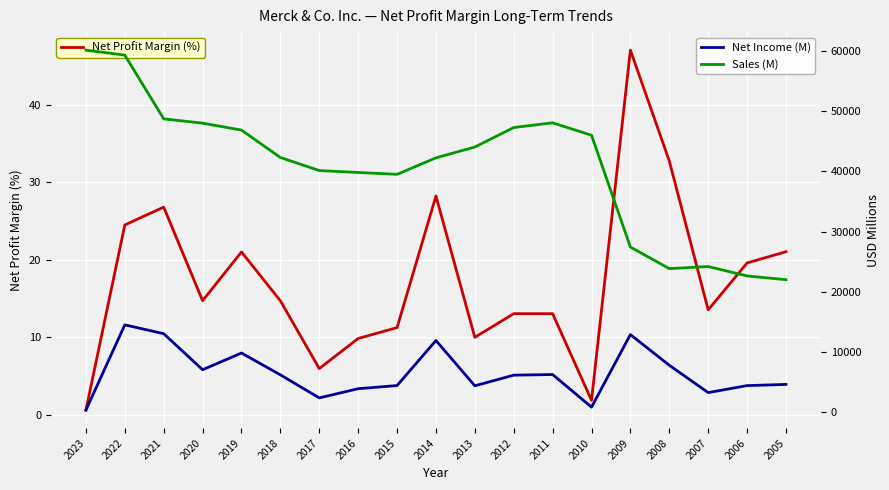

Between 2018 and 2023, which is larger?

2018